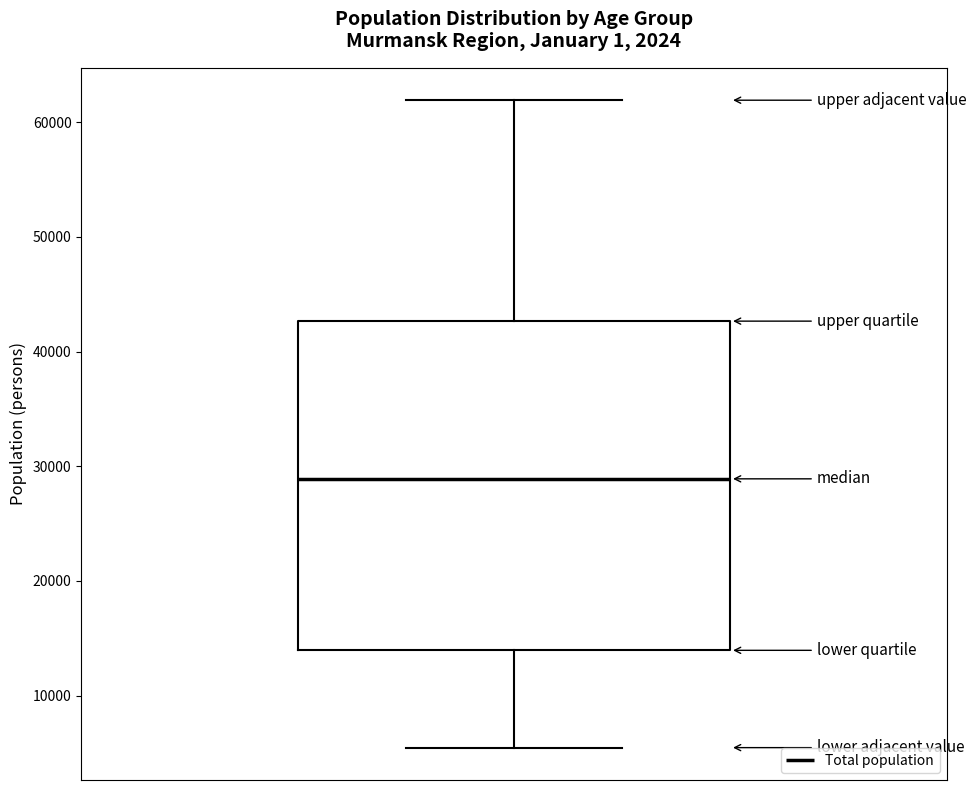

Read this box plot against the y-axis: the position of the median line, the range covered by the box, and the ends of both whiskers. The values are not printed on the chart, so give them approximately, as read against the axis.

median 29000, box 14000 to 43000, whiskers 5000 to 62000